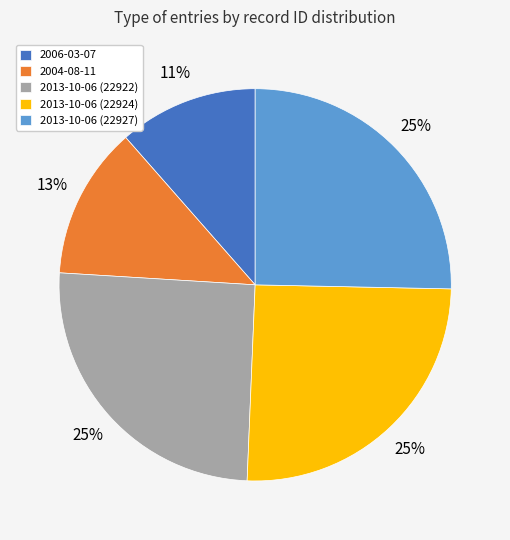

To the nearest percent, what portion does 2006-03-07 represent?

11%